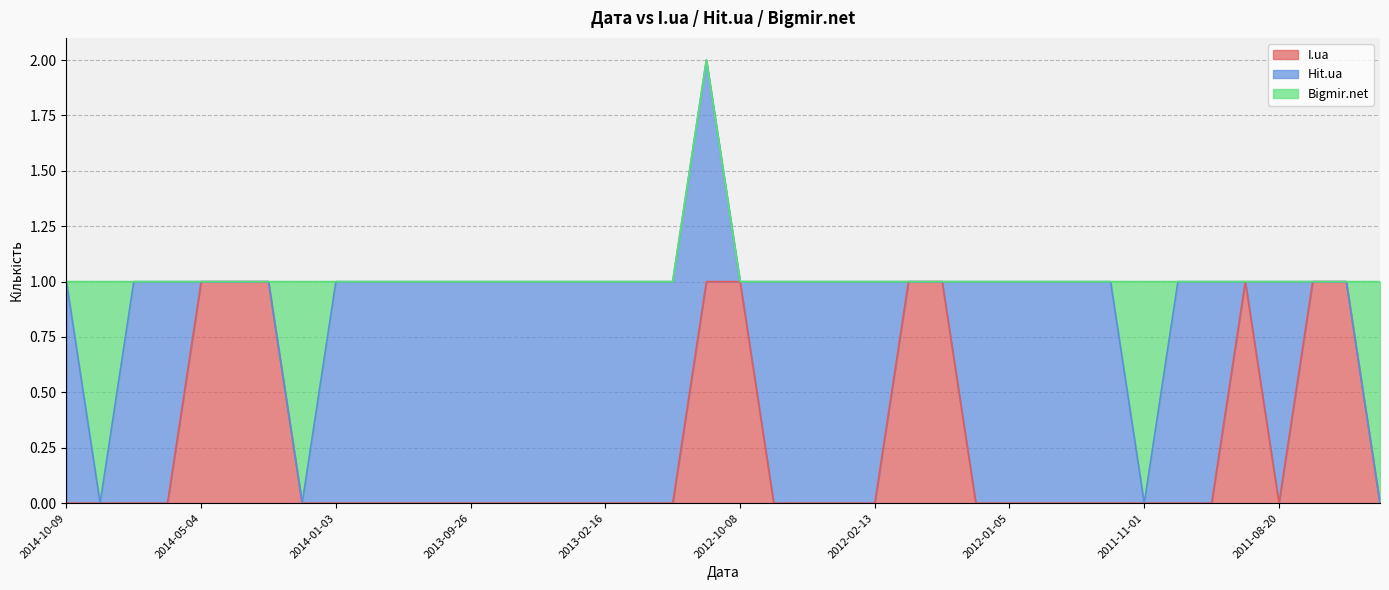

Reading left to right, extract all data points from this chart.

I.ua: 2014-10-09=0	2014-09-08=0	2014-07-28=0	2014-05-07=0	2014-05-04=1	2014-03-25=1	2014-01-26=1	2014-01-17=0	2014-01-03=0	2013-12-30=0	2013-12-28=0	2013-10-02=0	2013-09-26=0	2013-08-04=0	2013-02-24=0	2013-02-23=0	2013-02-16=0	2013-01-18=0	2013-01-06=0	2012-11-06=1	2012-10-08=1	2012-03-14=0	2012-03-13=0	2012-02-19=0	2012-02-13=0	2012-02-04=1	2012-02-02=1	2012-02-01=0	2012-01-05=0	2012-01-04=0	2011-12-31=0	2011-12-20=0	2011-11-01=0	2011-10-26=0	2011-10-17=0	2011-08-29=1	2011-08-20=0	2011-08-13=1	2011-07-27=1	2011-07-24=0
Hit.ua: 2014-10-09=1	2014-09-08=0	2014-07-28=1	2014-05-07=1	2014-05-04=0	2014-03-25=0	2014-01-26=0	2014-01-17=0	2014-01-03=1	2013-12-30=1	2013-12-28=1	2013-10-02=1	2013-09-26=1	2013-08-04=1	2013-02-24=1	2013-02-23=1	2013-02-16=1	2013-01-18=1	2013-01-06=1	2012-11-06=1	2012-10-08=0	2012-03-14=1	2012-03-13=1	2012-02-19=1	2012-02-13=1	2012-02-04=0	2012-02-02=0	2012-02-01=1	2012-01-05=1	2012-01-04=1	2011-12-31=1	2011-12-20=1	2011-11-01=0	2011-10-26=1	2011-10-17=1	2011-08-29=0	2011-08-20=1	2011-08-13=0	2011-07-27=0	2011-07-24=0
Bigmir.net: 2014-10-09=0	2014-09-08=1	2014-07-28=0	2014-05-07=0	2014-05-04=0	2014-03-25=0	2014-01-26=0	2014-01-17=1	2014-01-03=0	2013-12-30=0	2013-12-28=0	2013-10-02=0	2013-09-26=0	2013-08-04=0	2013-02-24=0	2013-02-23=0	2013-02-16=0	2013-01-18=0	2013-01-06=0	2012-11-06=0	2012-10-08=0	2012-03-14=0	2012-03-13=0	2012-02-19=0	2012-02-13=0	2012-02-04=0	2012-02-02=0	2012-02-01=0	2012-01-05=0	2012-01-04=0	2011-12-31=0	2011-12-20=0	2011-11-01=1	2011-10-26=0	2011-10-17=0	2011-08-29=0	2011-08-20=0	2011-08-13=0	2011-07-27=0	2011-07-24=1